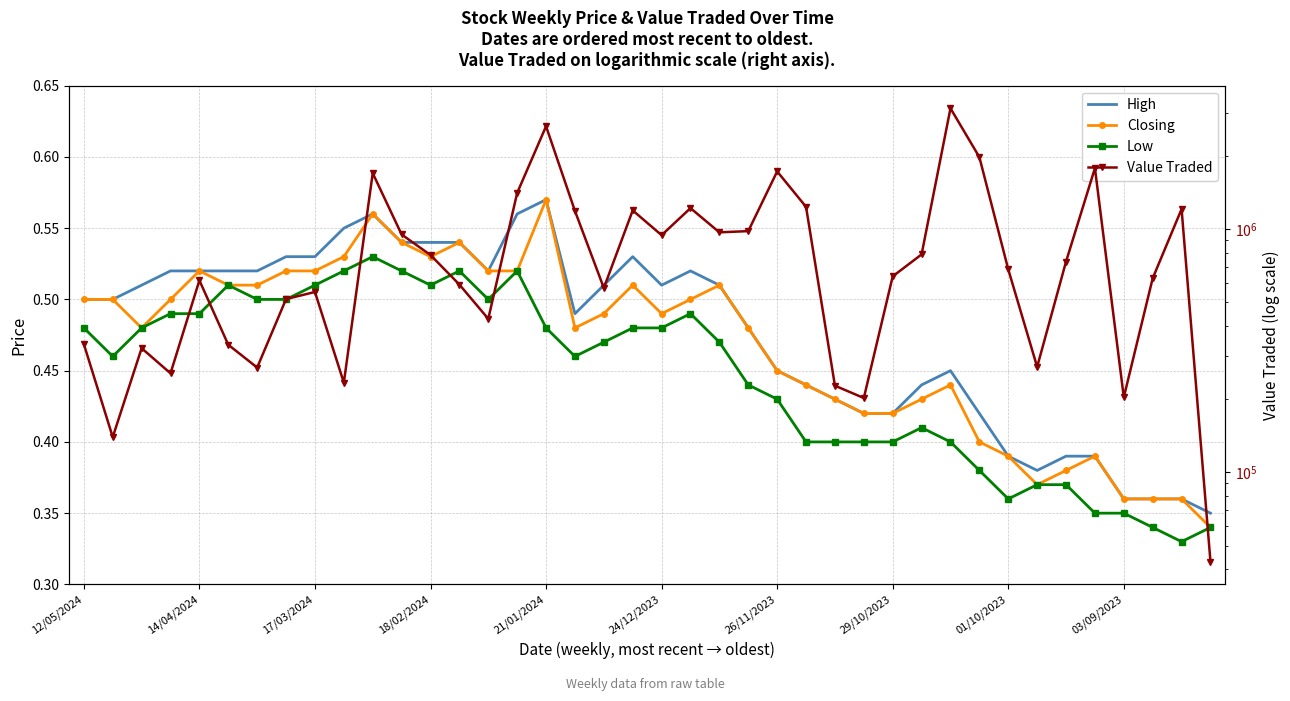

Is this an area chart (filled region under the line)?

No